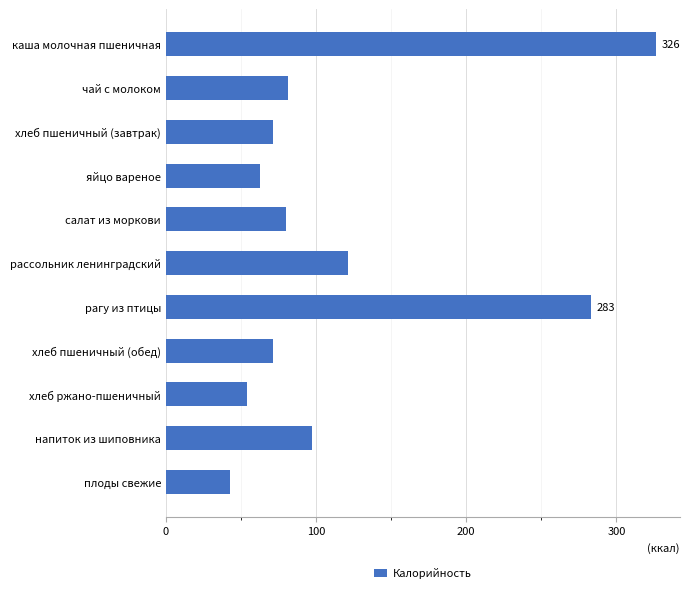

How many series are shown in this chart?

1